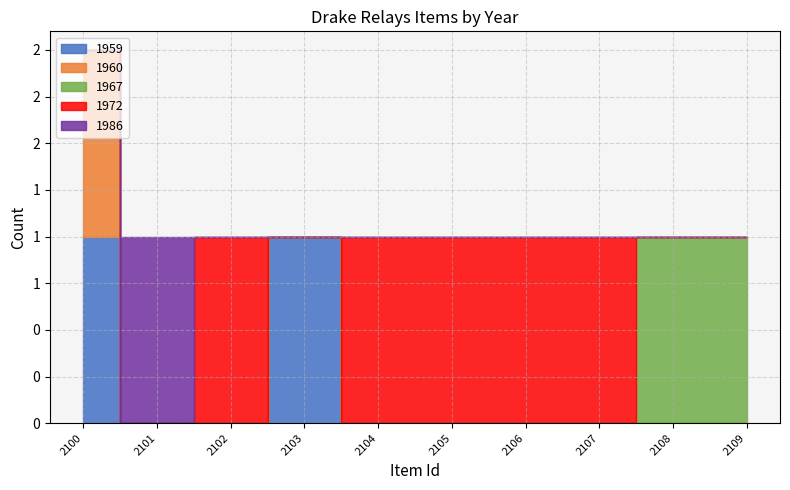

Which series has the largest range (max minus min)?

1959